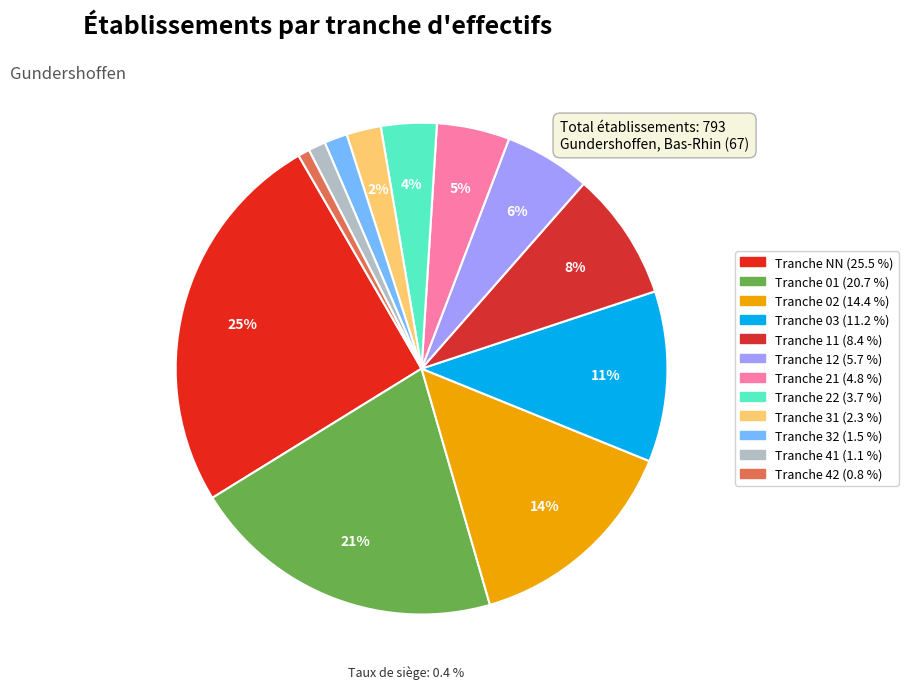

Is it true that 02 is 14% of the pie?

True